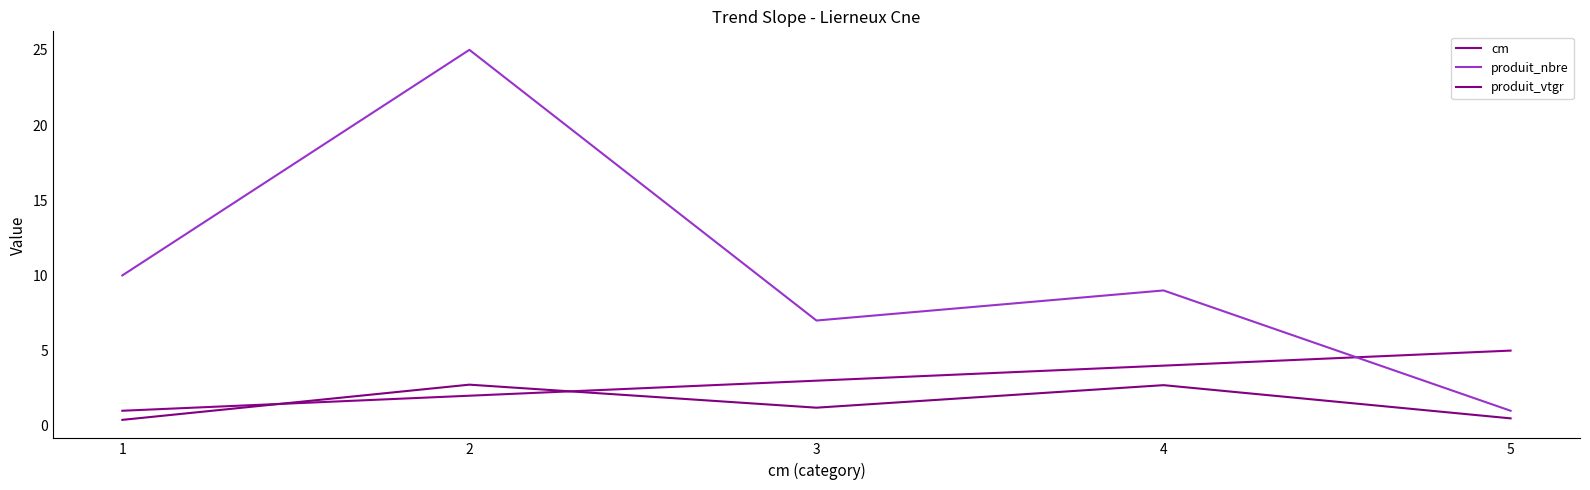

Does the chart have visible grid lines?

No